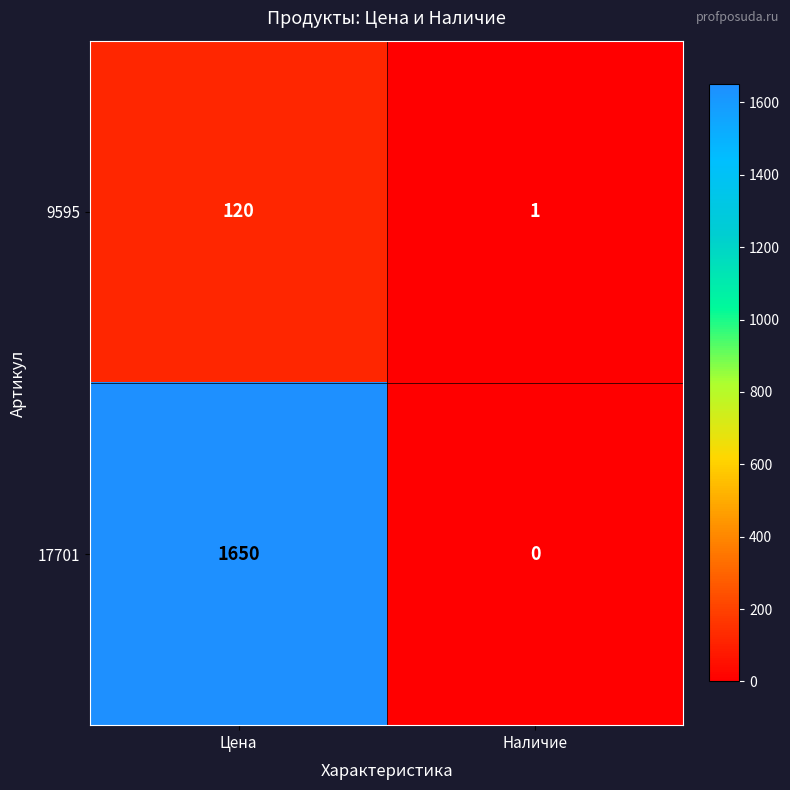

Which label corresponds to the largest value in the chart?

Цена